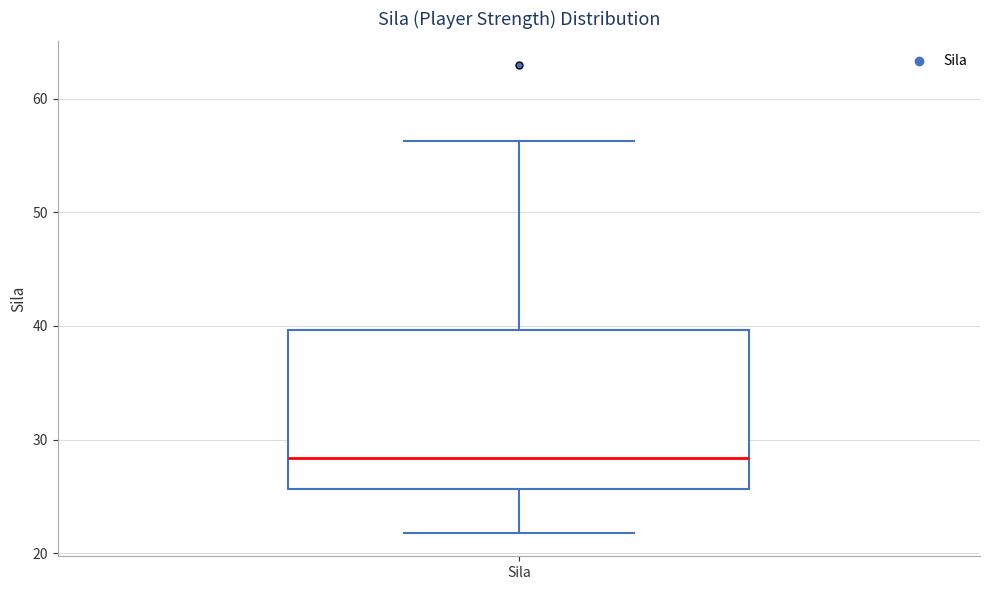

Where is the lower edge of the box for Sila on the y-axis? The values are not printed on the chart, so give them approximately, as read against the axis.

26